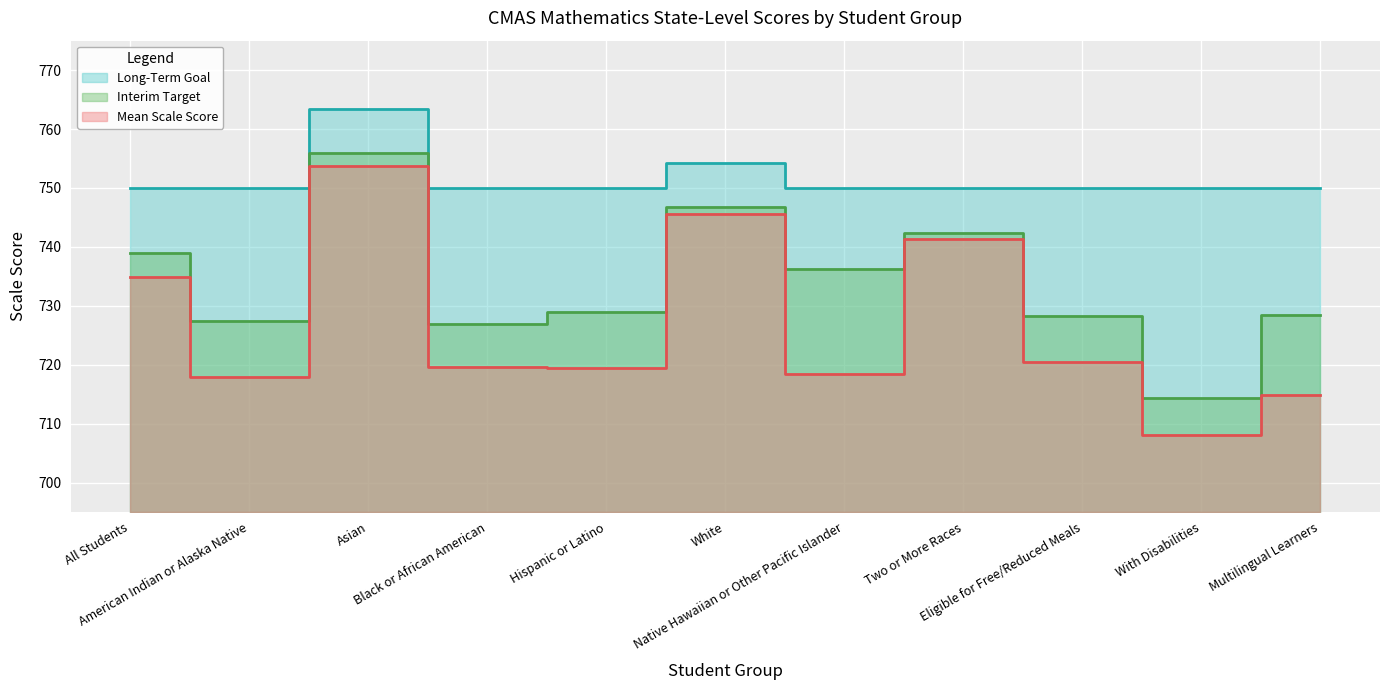

Reading left to right, extract all data points from this chart.

Mean Scale Score: All Students=734.9	American Indian or Alaska Native=718.0	Asian=753.7	Black or African American=719.6	Hispanic or Latino=719.4	White=745.6	Native Hawaiian or Other Pacific Islander=718.5	Two or More Races=741.3	Eligible for Free/Reduced Meals=720.4	With Disabilities=708.1	Multilingual Learners=714.8
Interim Target: All Students=738.9	American Indian or Alaska Native=727.4	Asian=755.9	Black or African American=727.0	Hispanic or Latino=728.9	White=746.8	Native Hawaiian or Other Pacific Islander=736.3	Two or More Races=742.4	Eligible for Free/Reduced Meals=728.3	With Disabilities=714.3	Multilingual Learners=728.4
Long-Term Goal: All Students=750.0	American Indian or Alaska Native=750.0	Asian=763.4	Black or African American=750.0	Hispanic or Latino=750.0	White=754.3	Native Hawaiian or Other Pacific Islander=750.0	Two or More Races=750.0	Eligible for Free/Reduced Meals=750.0	With Disabilities=750.0	Multilingual Learners=750.0